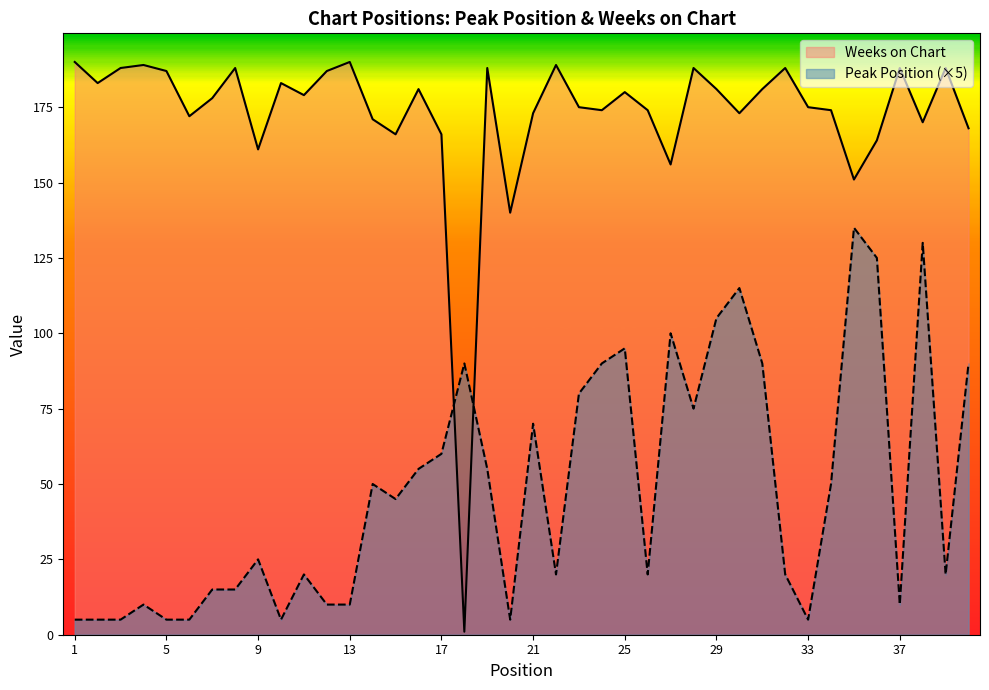

In Weeks on Chart, how many points are lower than both neighbors (excluding endpoints)?

12